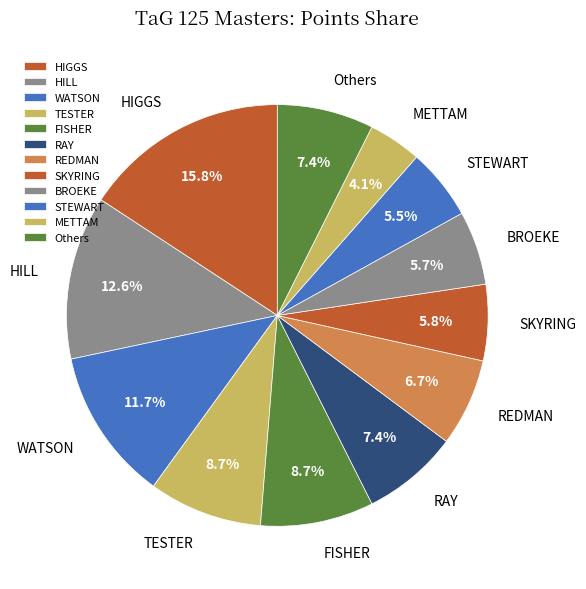

Combined, what portion of the pie is BROEKE and REDMAN?

12.4%